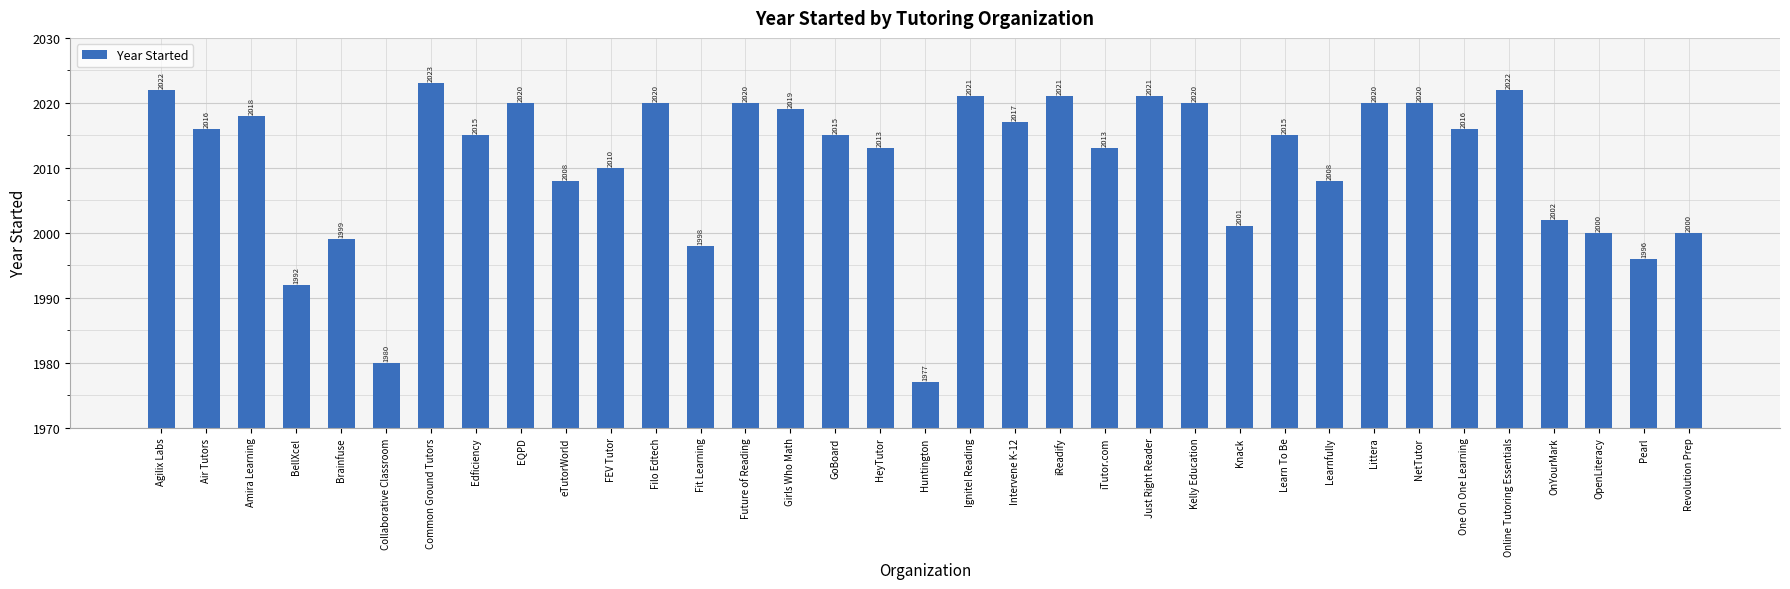

Read the value at Future of Reading, to the nearest 5.

2020